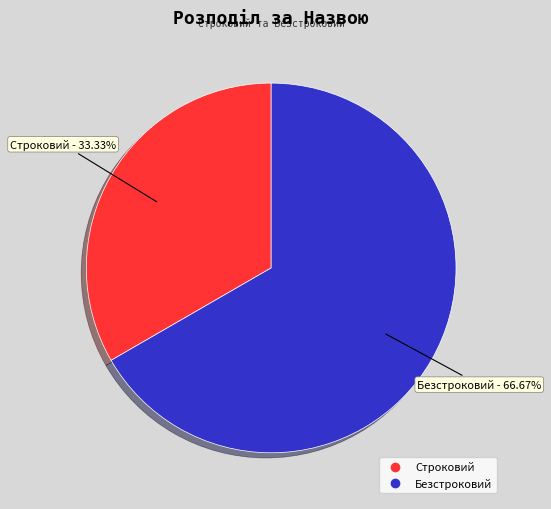

What percentage is the Безстроковий slice, to the nearest percent?

67%